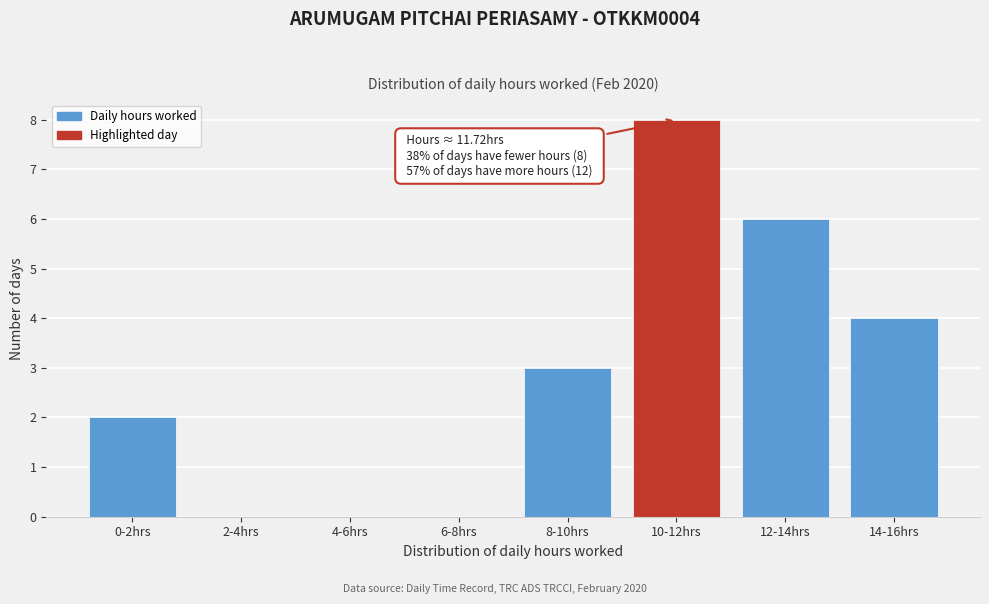

Reading left to right, list all the values displayed in this chart.

0-2hrs=2	2-4hrs=0	4-6hrs=0	6-8hrs=0	8-10hrs=3	10-12hrs=8	12-14hrs=6	14-16hrs=4